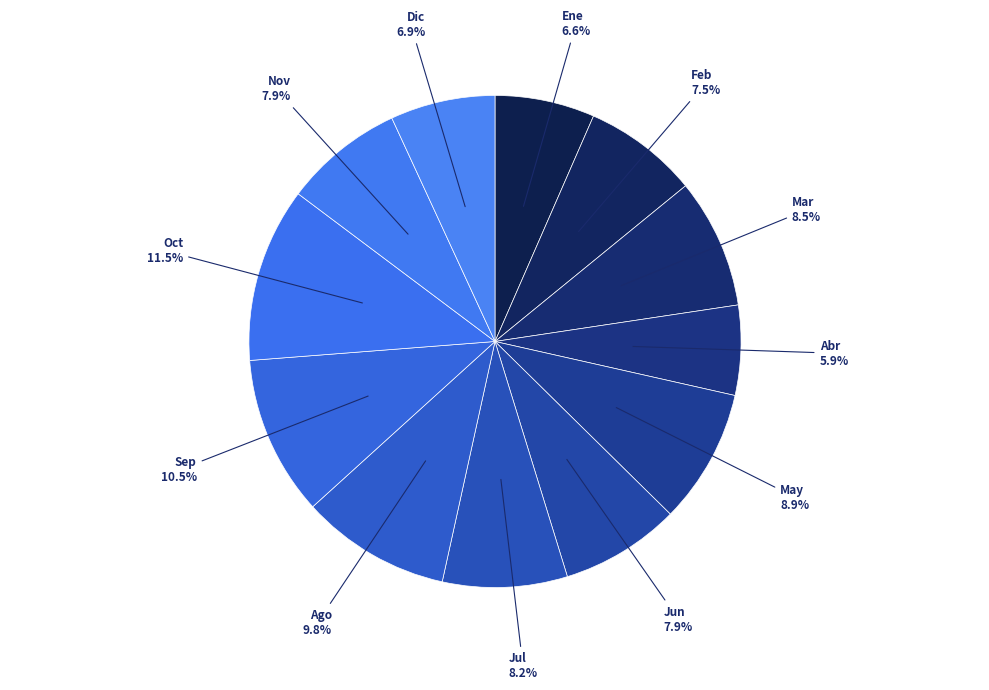

What portion of the pie excludes Feb?

92.5%